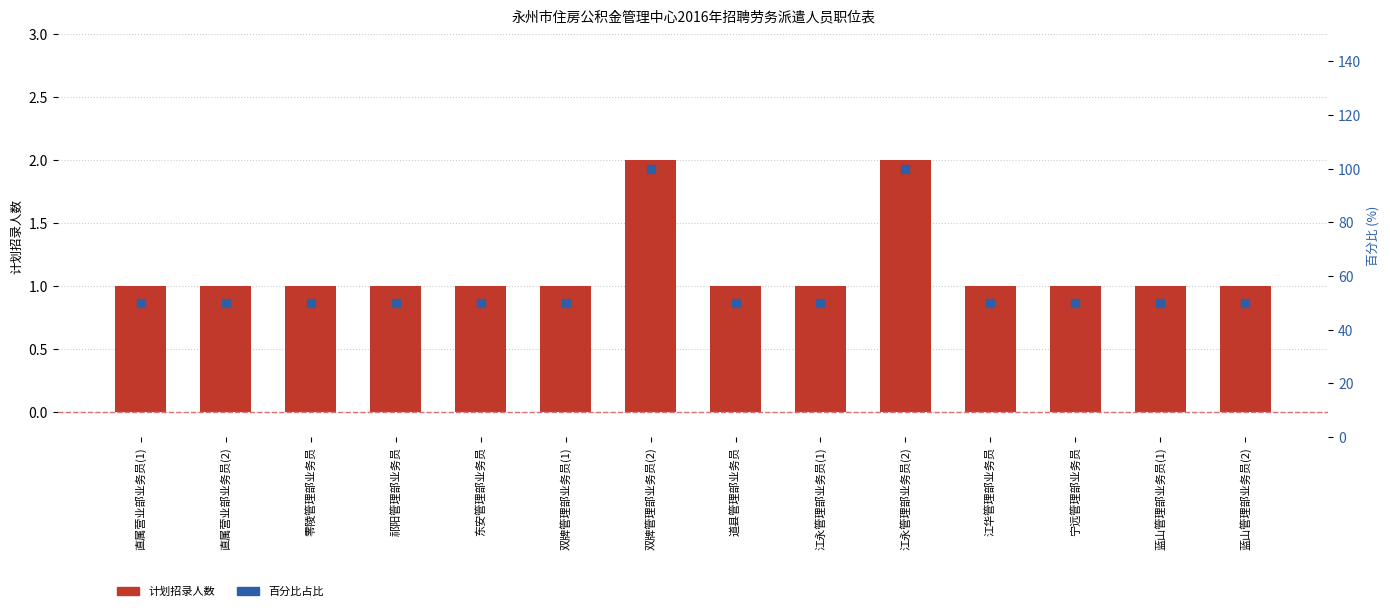

Which series contains the lowest Y value?

计划招录人数